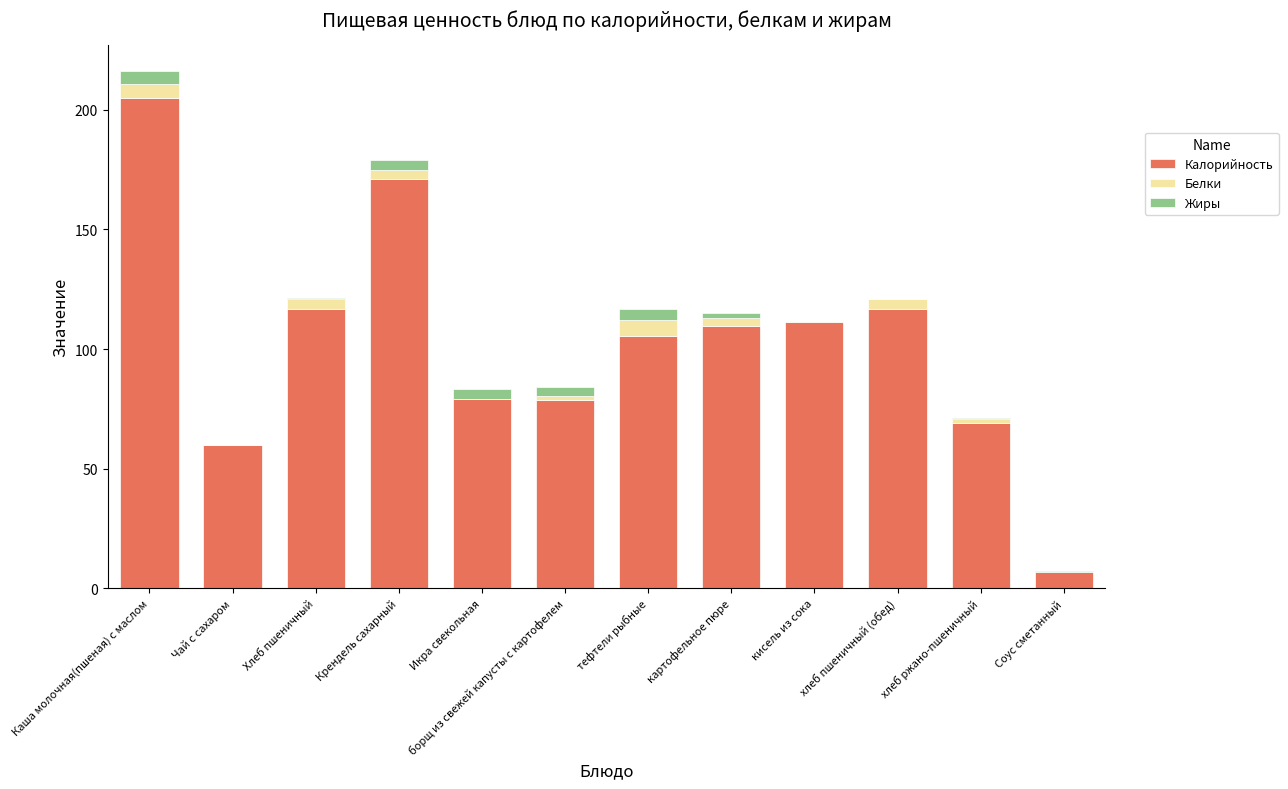

Are the bars horizontal?

No